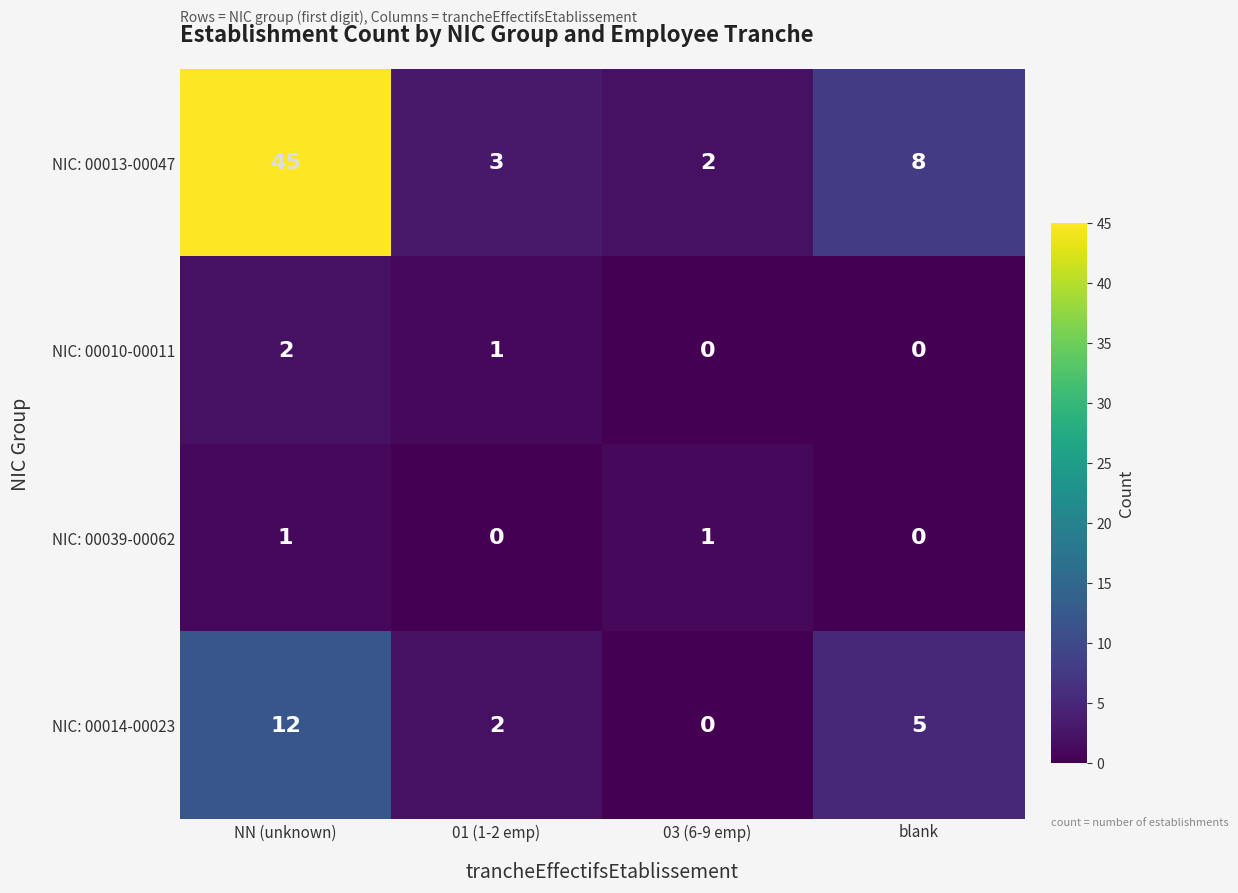

What is the spread (max minus min) of values at 01 (1-2 emp)?

3